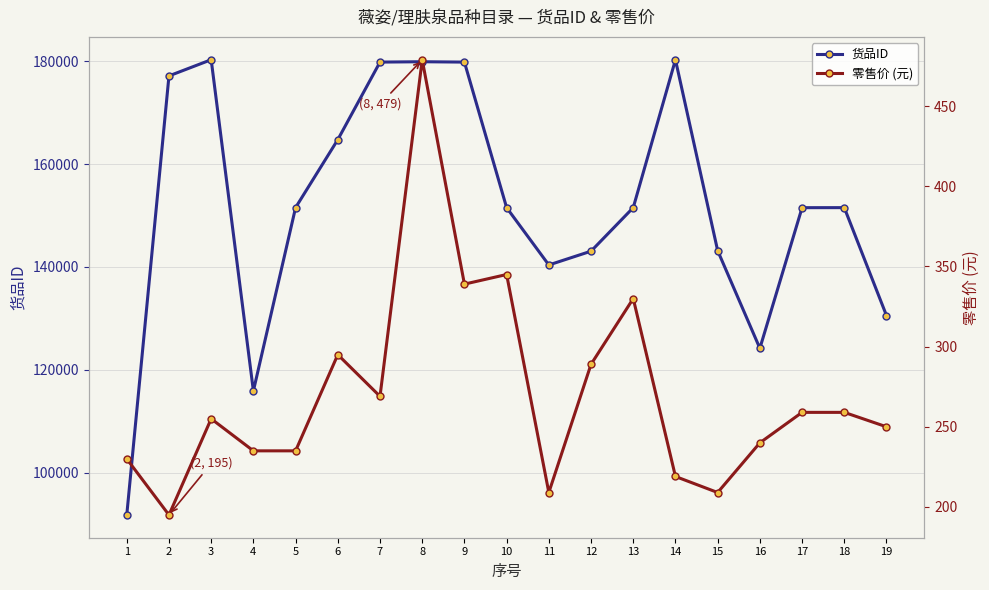

At which category does 零售价 (元) reach its first local peak?

3